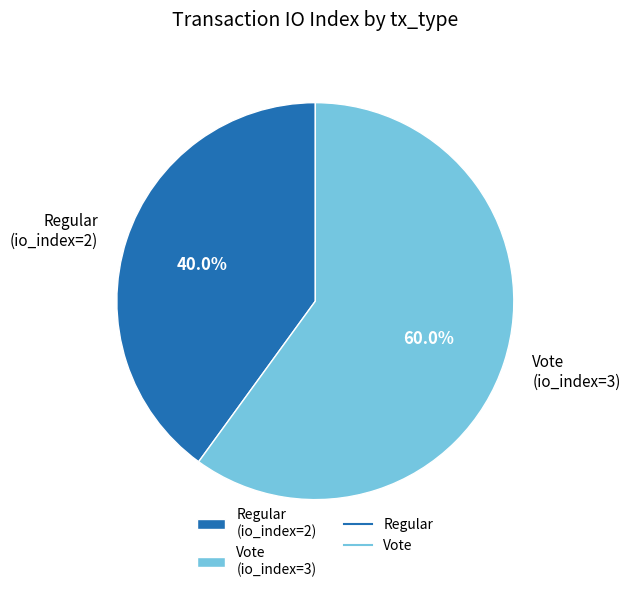

How many slices are in this pie chart?

2